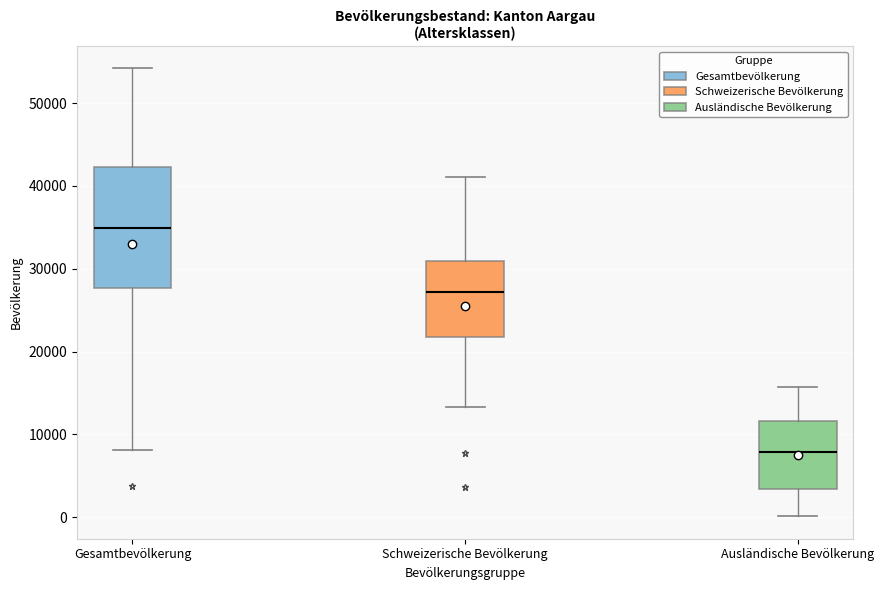

Where does the lower whisker of the box for Ausländische Bevölkerung end on the y-axis? The values are not printed on the chart, so give them approximately, as read against the axis.

0